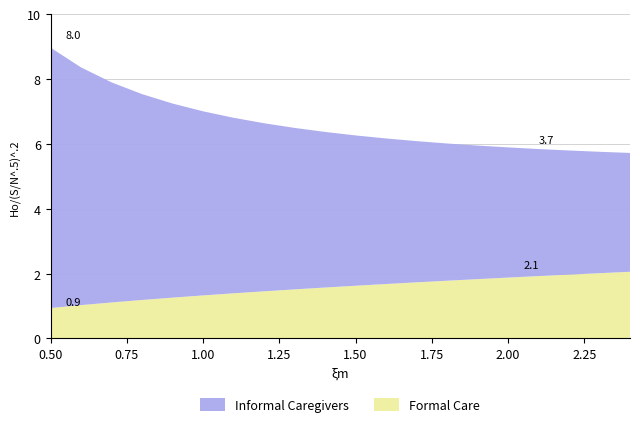

Reading left to right, transcribe all the data shown in this chart.

Informal Caregivers: 8.0	7.3	6.8	6.3	6.0	5.7	5.4	5.2	5.0	4.8	4.6	4.5	4.4	4.2	4.1	4.0	3.9	3.8	3.7	3.7
Formal Care: 0.9	1.0	1.1	1.2	1.3	1.3	1.4	1.5	1.5	1.6	1.6	1.7	1.7	1.8	1.8	1.9	1.9	2.0	2.0	2.1